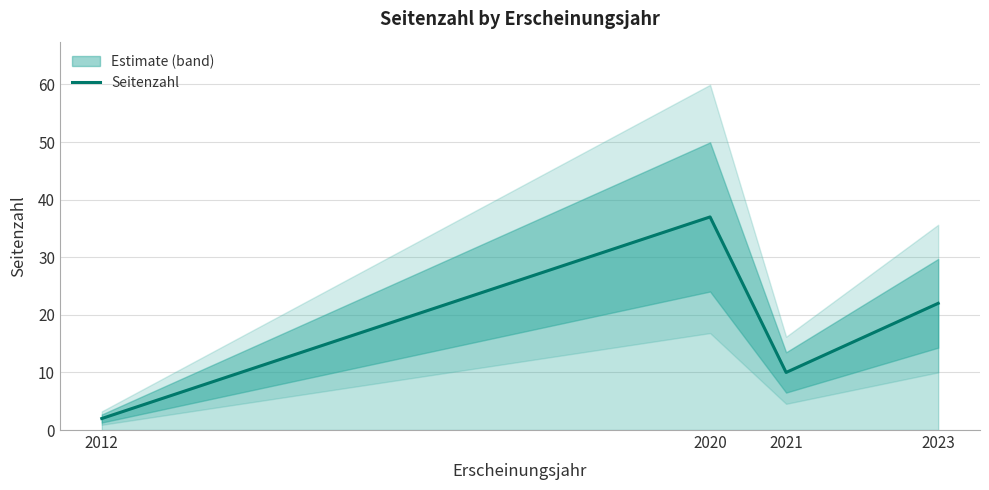

The chart shows a value of 7 at 2021. True or false?

False